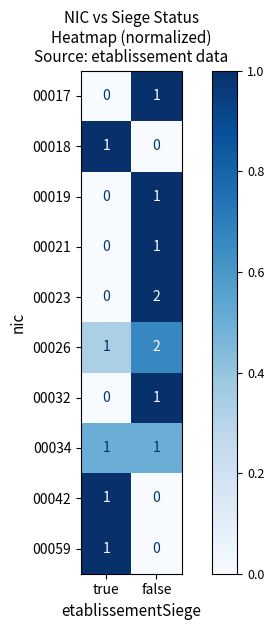

What is the total value across all series at false?

9